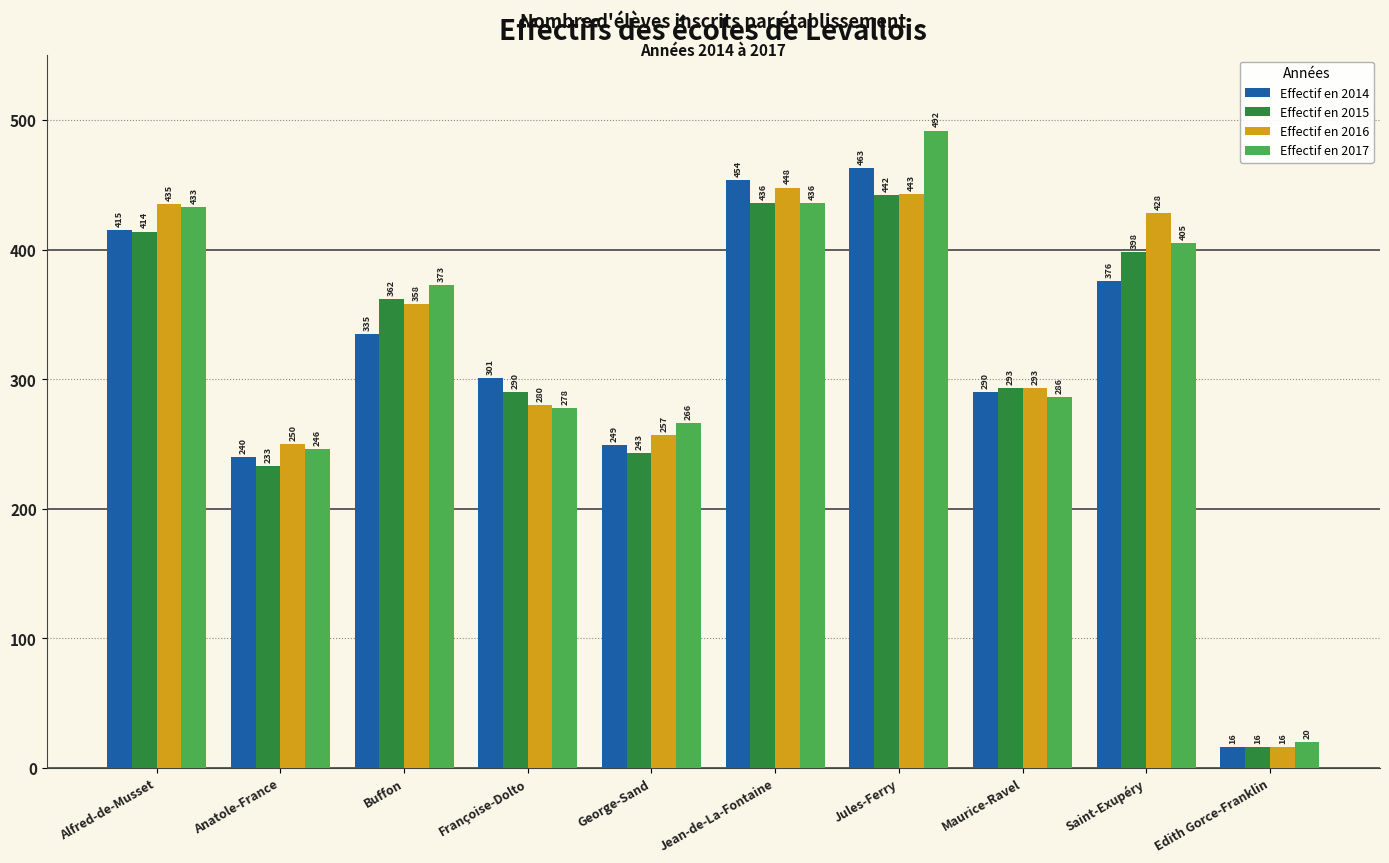

What is the sum of the Effectif en 2014 values at Edith Gorce-Franklin and Alfred-de-Musset?

431